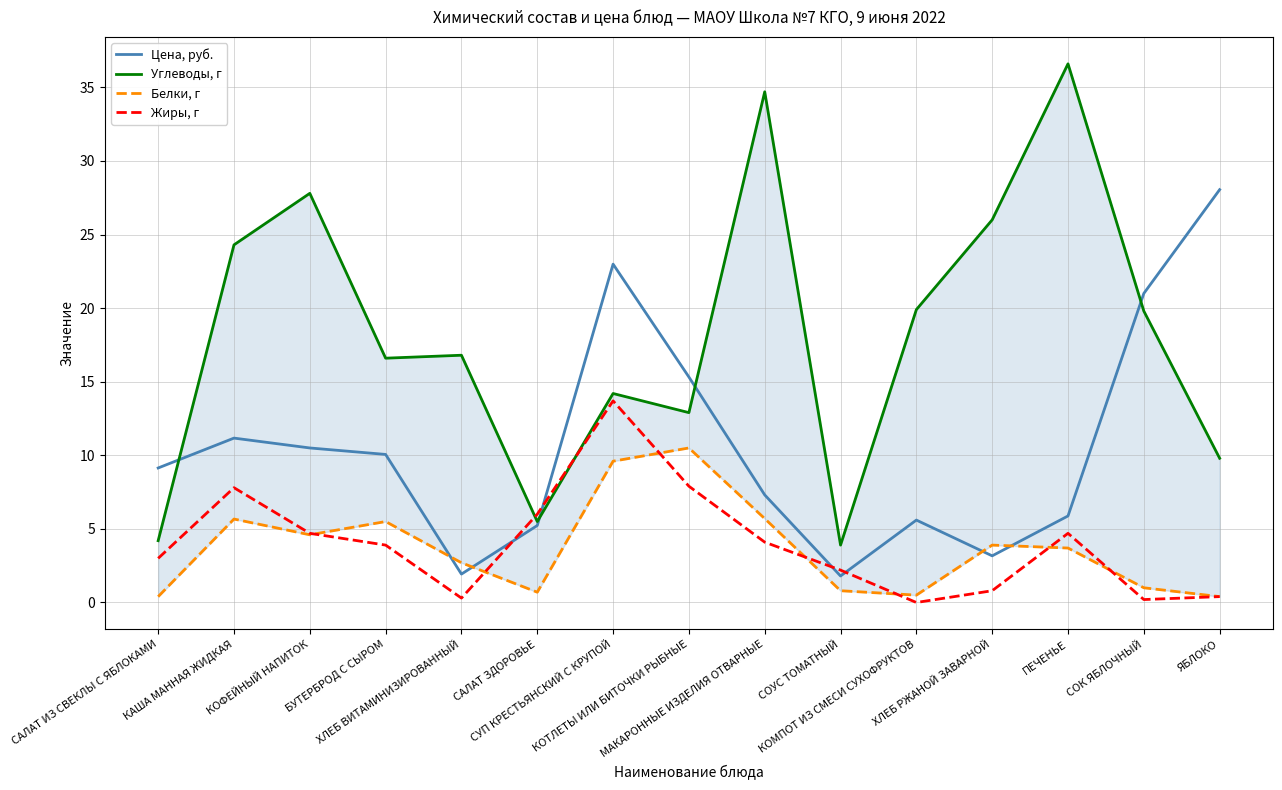

Rank the series by their maximum value, from lowest to highest.

Белки, г, Жиры, г, Цена, руб., Углеводы, г